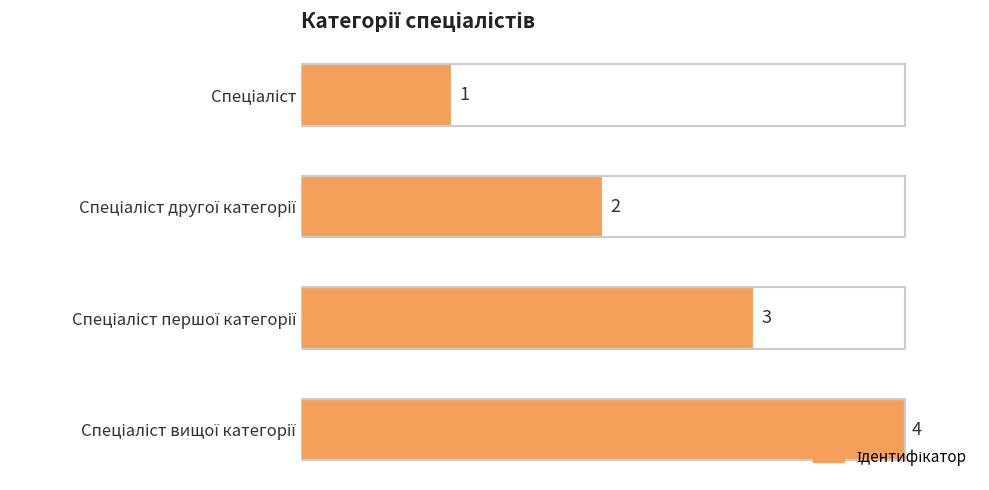

Count the number of categories in the chart.

4